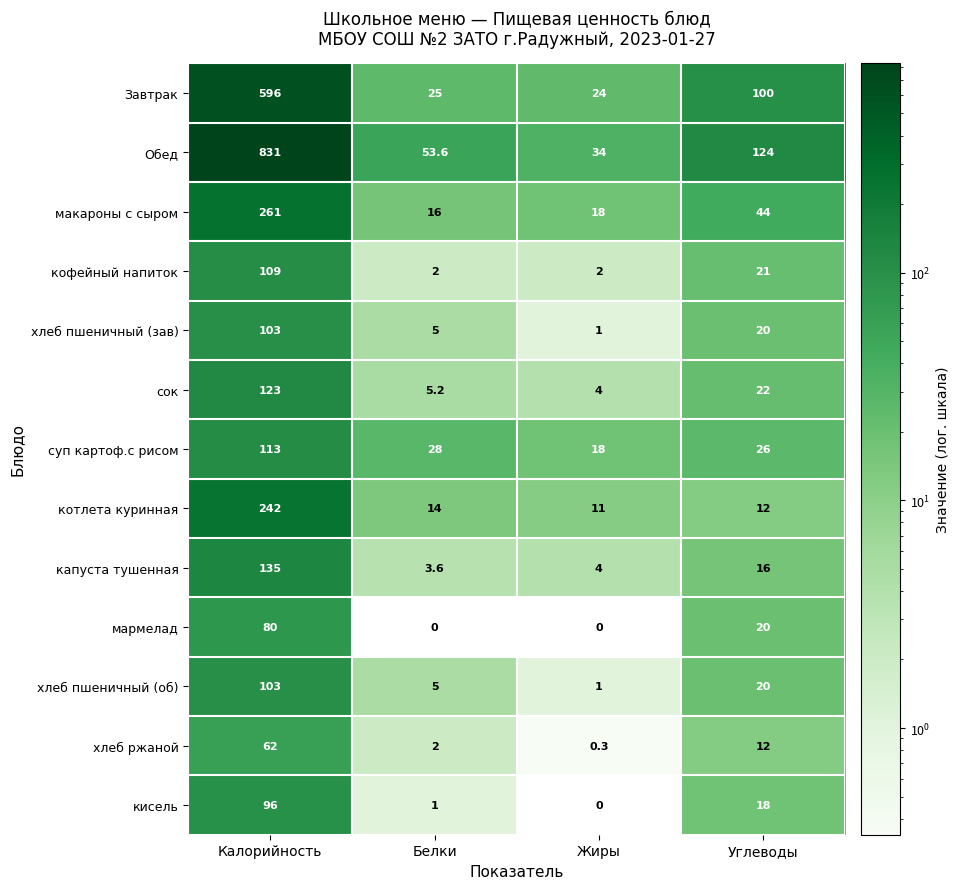

Which series has the largest total across all categories?

Обед